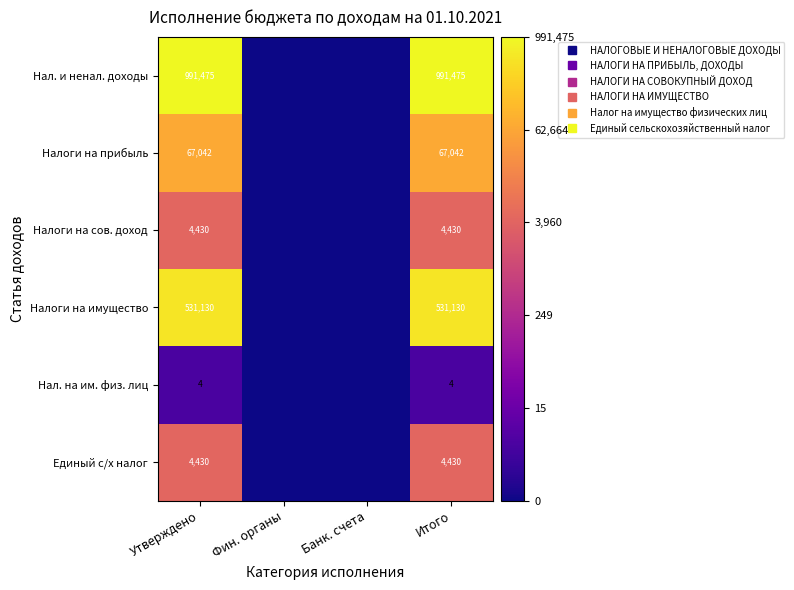

How many data points does each series have?

4